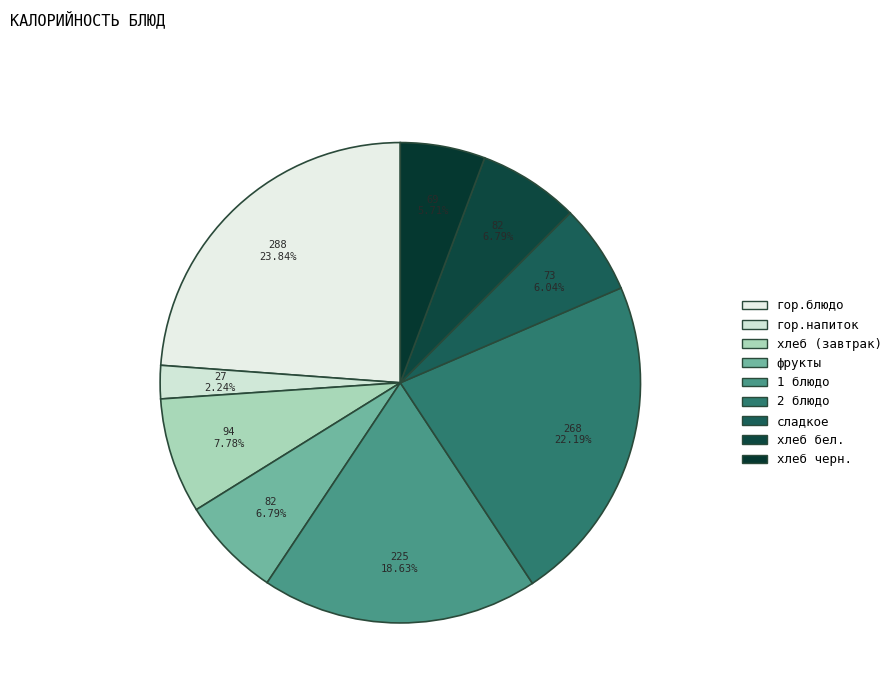

To the nearest percent, what is the combined percentage of фрукты and гор.блюдо?

31%